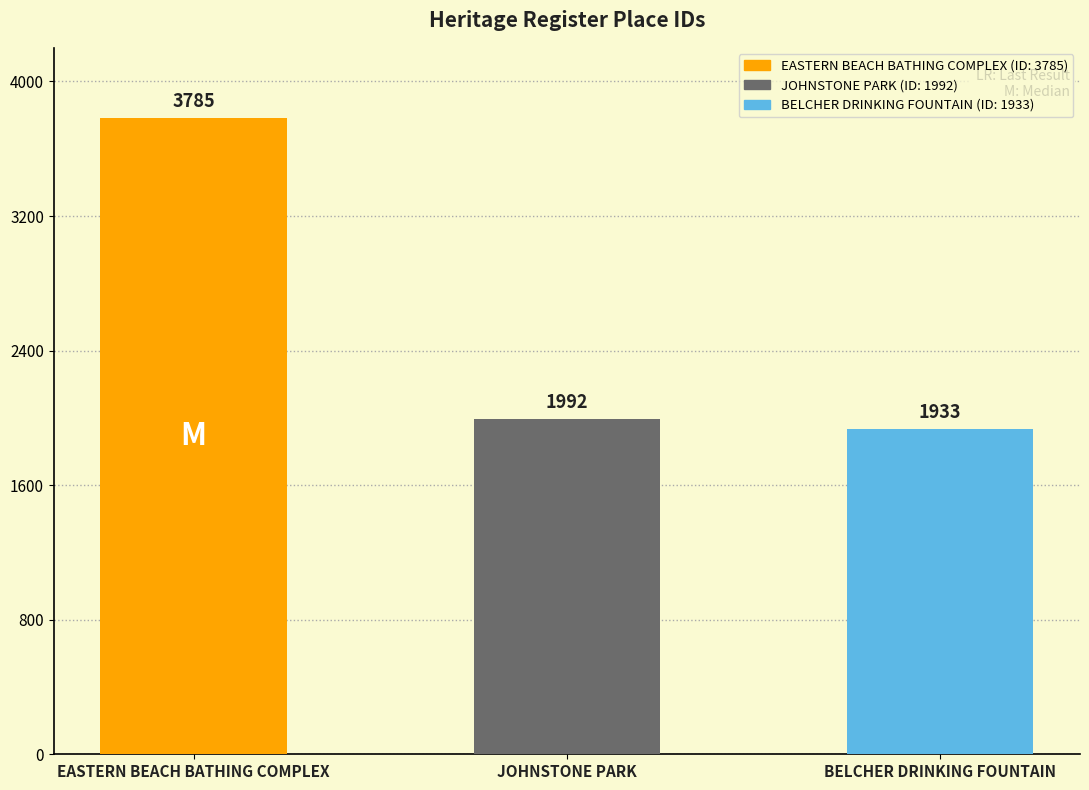

List the labels in order of value, largest first.

EASTERN BEACH BATHING COMPLEX, JOHNSTONE PARK, BELCHER DRINKING FOUNTAIN